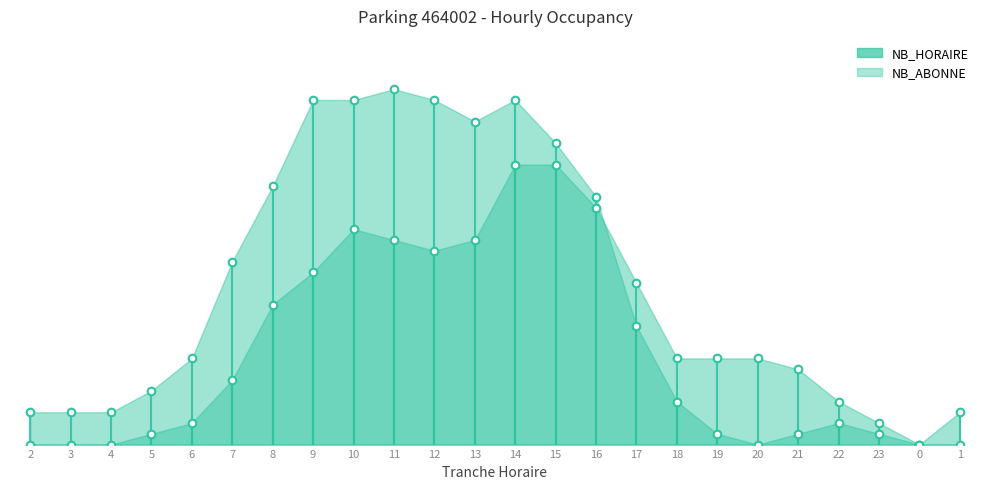

At how many categories does at least one series exceed 5?

16